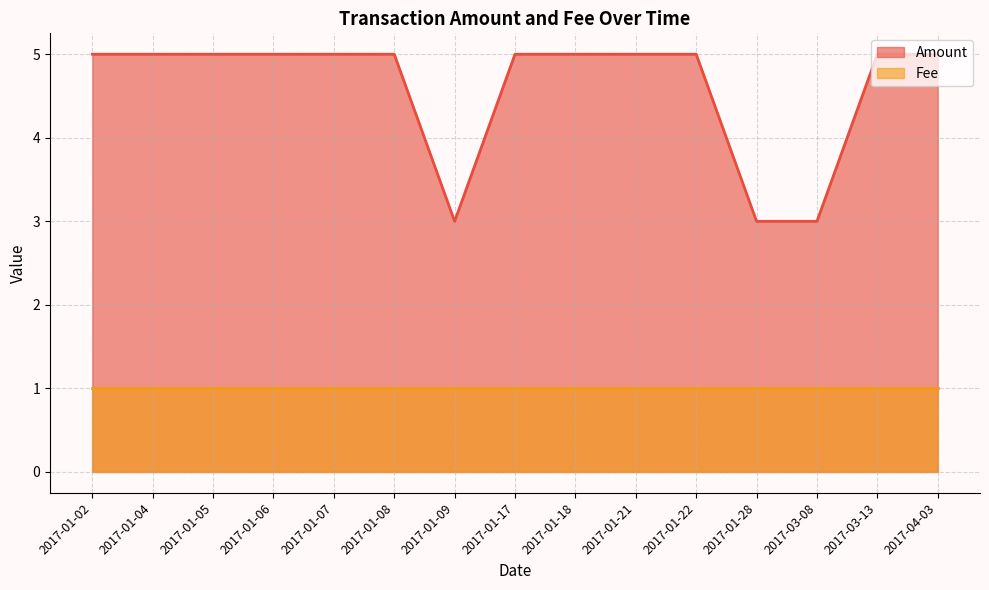

How many lines are shown in the chart?

2